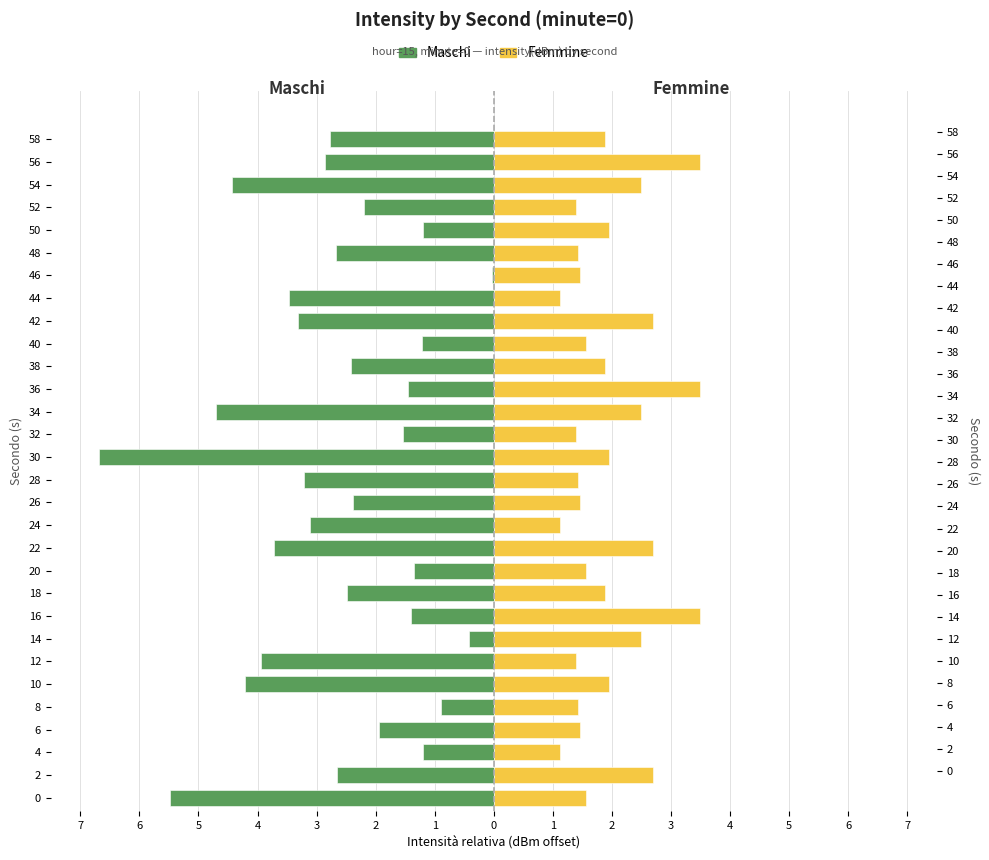

How many bars are there in total?

60